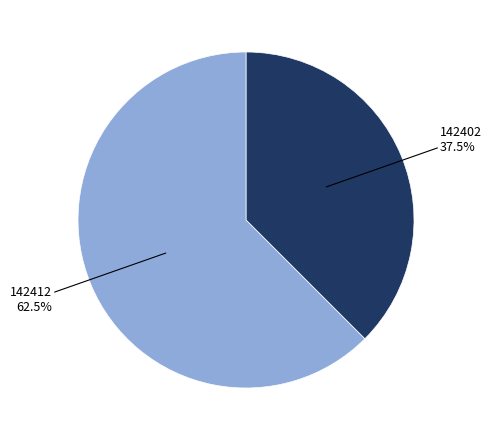

Is there a majority slice in this chart?

Yes